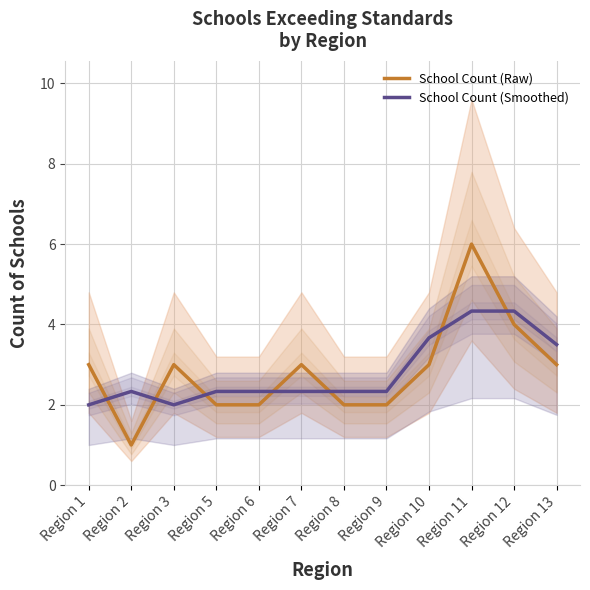

Is it true that School Count (Smoothed) equals 4.3 at Region 12?

True